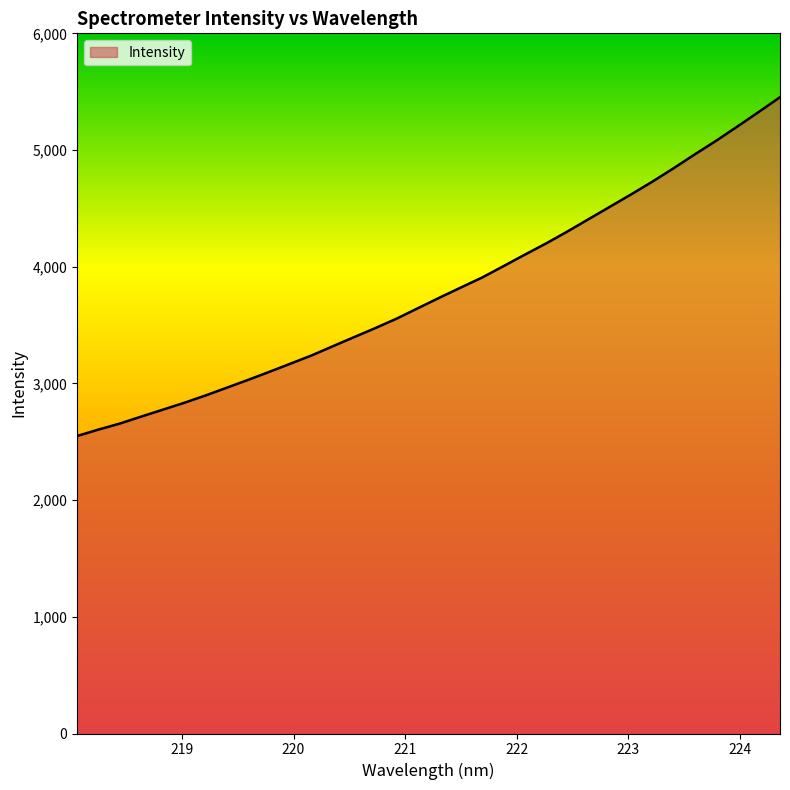

What is the difference between the maximum and minimum values?

2903.1